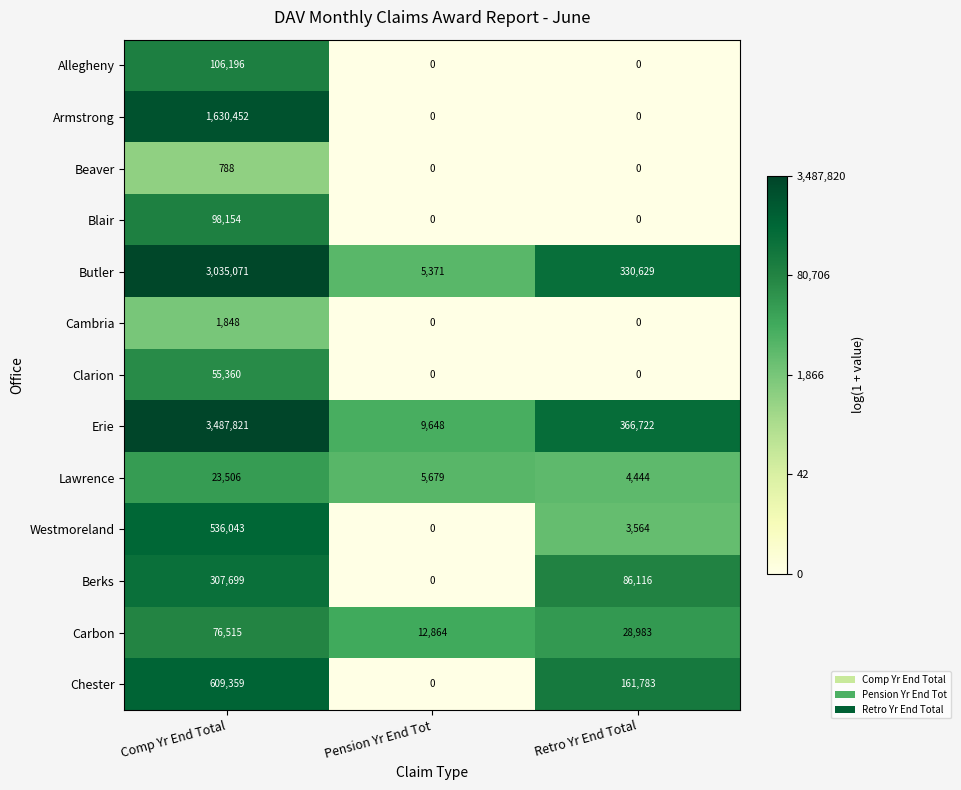

What is the sum of the Beaver values at Pension Yr End Tot and Comp Yr End Total?

788